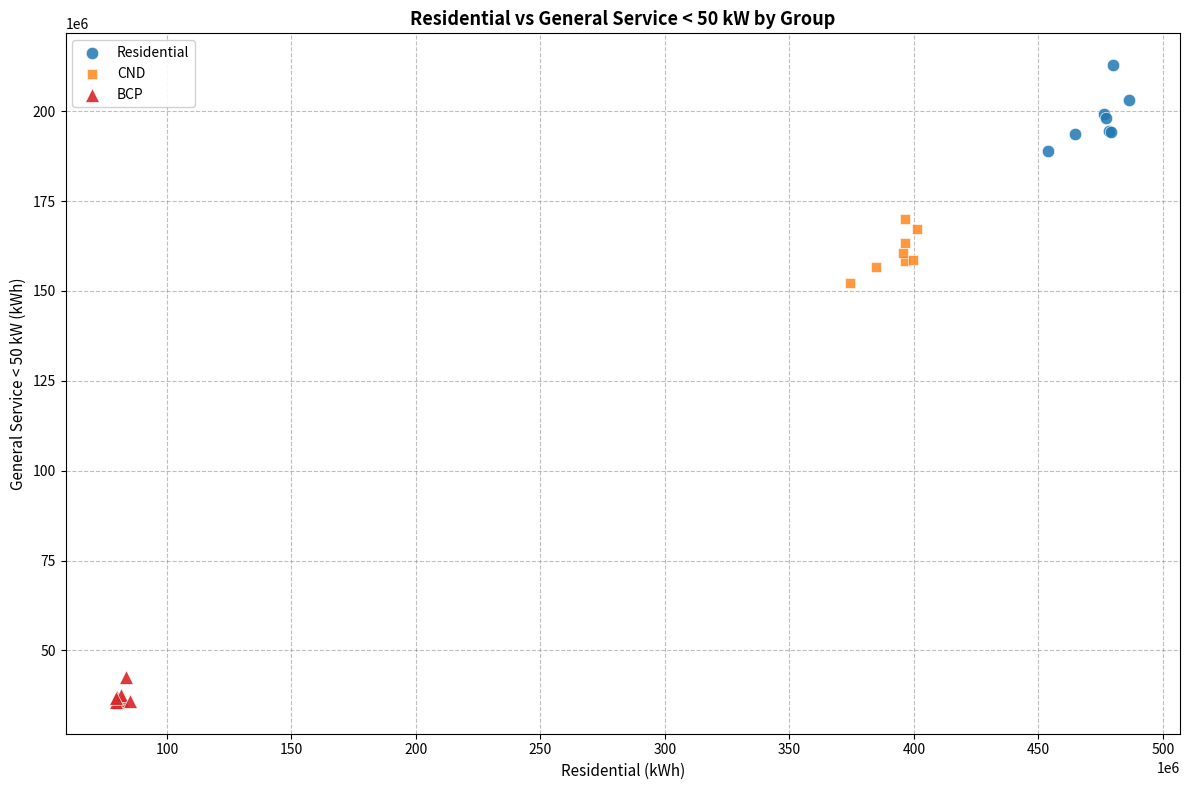

Which series reaches the minimum Y coordinate?

BCP